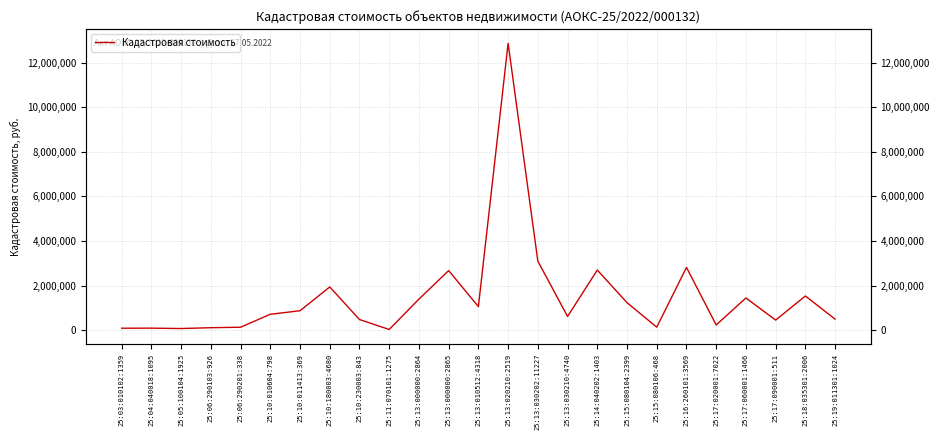

At which category does the chart reach its peak across all series?

25:13:020210:2519